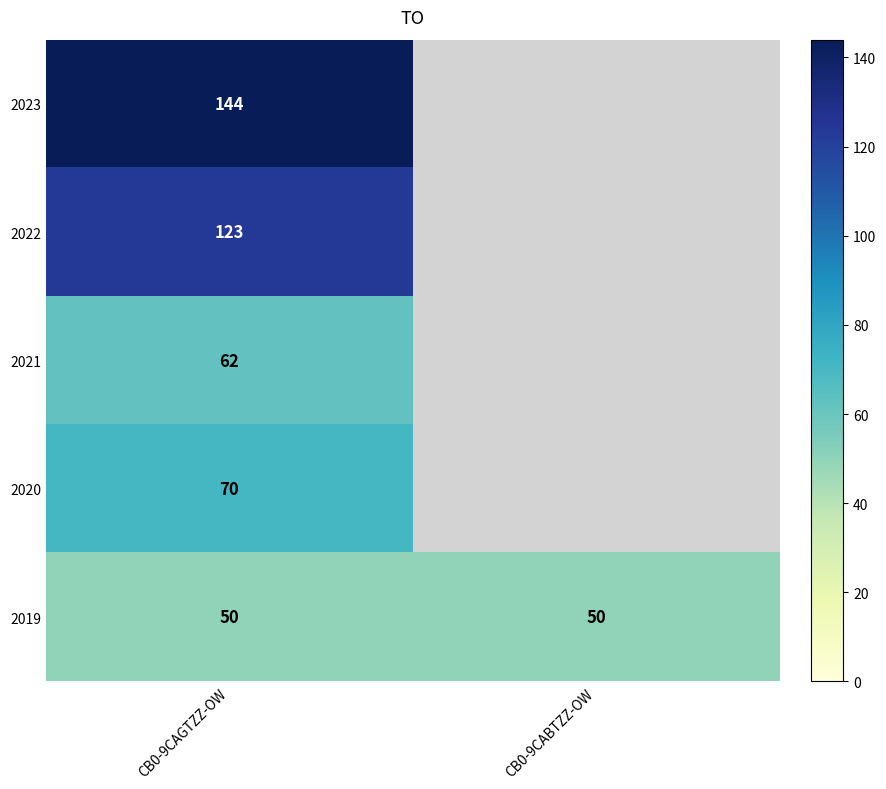

What is the total value across all series at CB0-9CAGTZZ-OW?

449